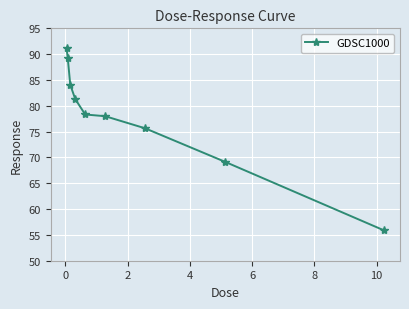

Reading left to right, what are all the values shown in this chart?

91.2	89.2	84.1	81.3	78.3	78.0	75.6	69.2	55.9